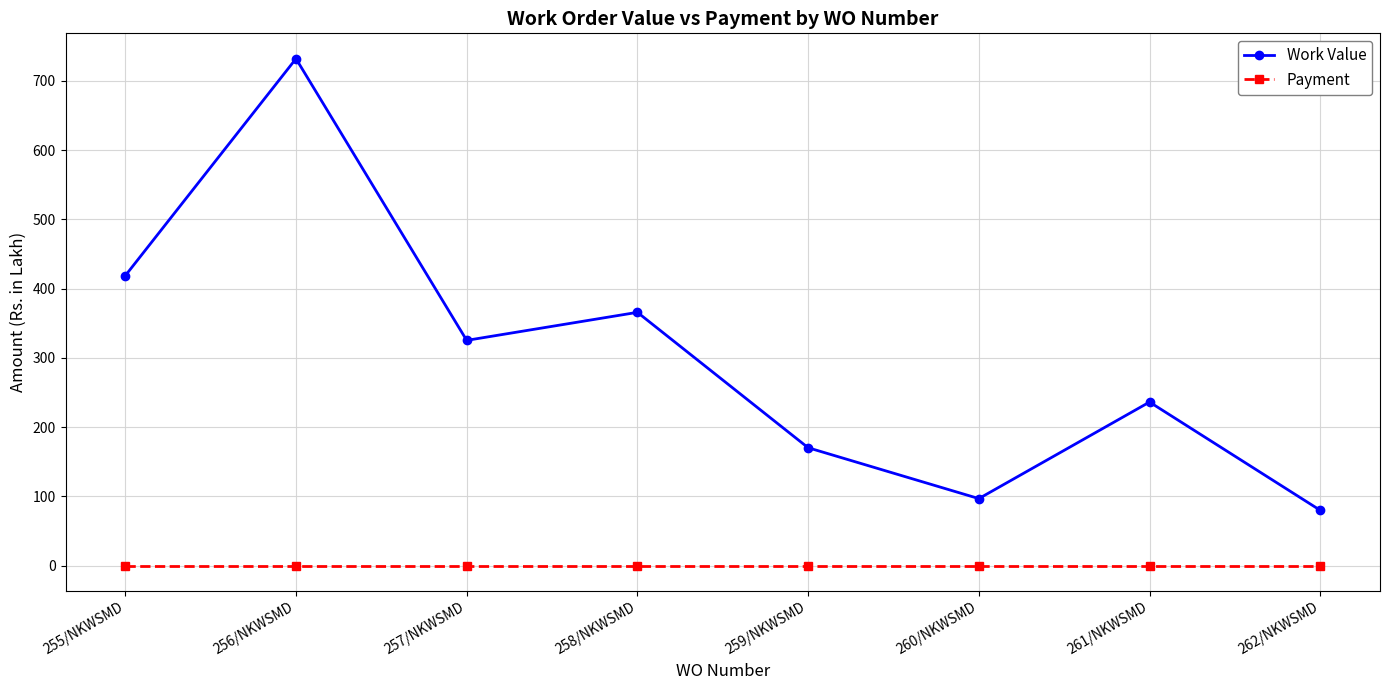

True or false: Work Value and Payment intersect in this chart.

False